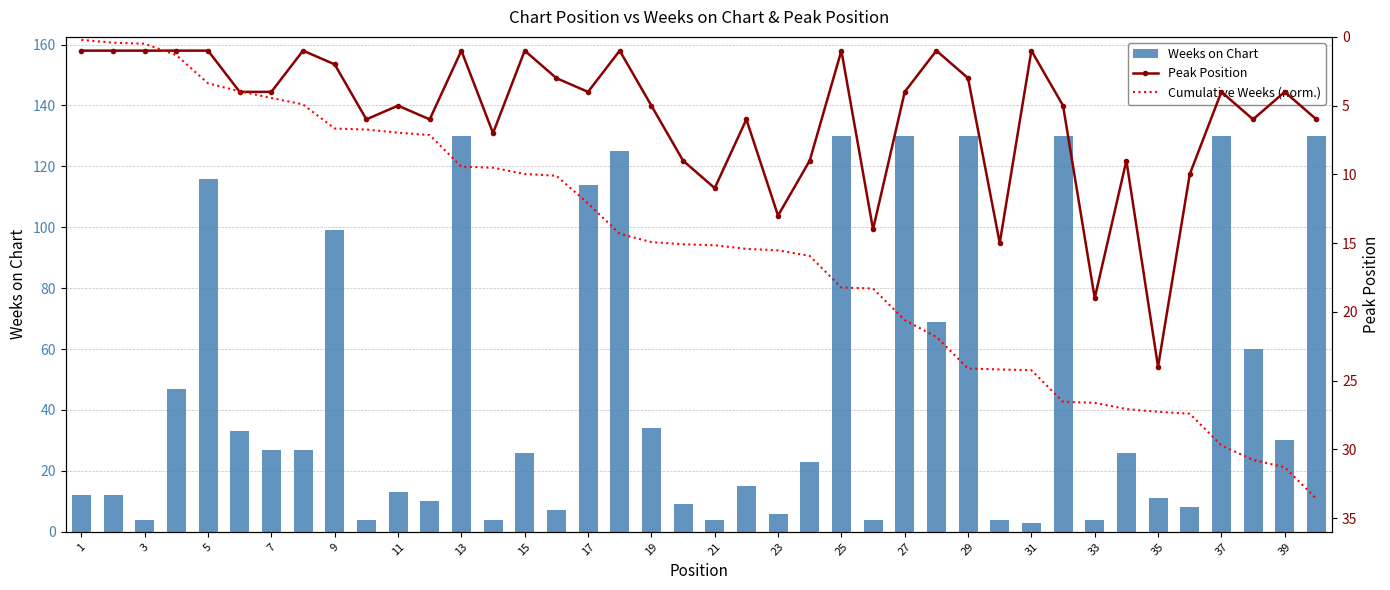

What is the value of the Peak Position bar at the 18th from the left?

1.0